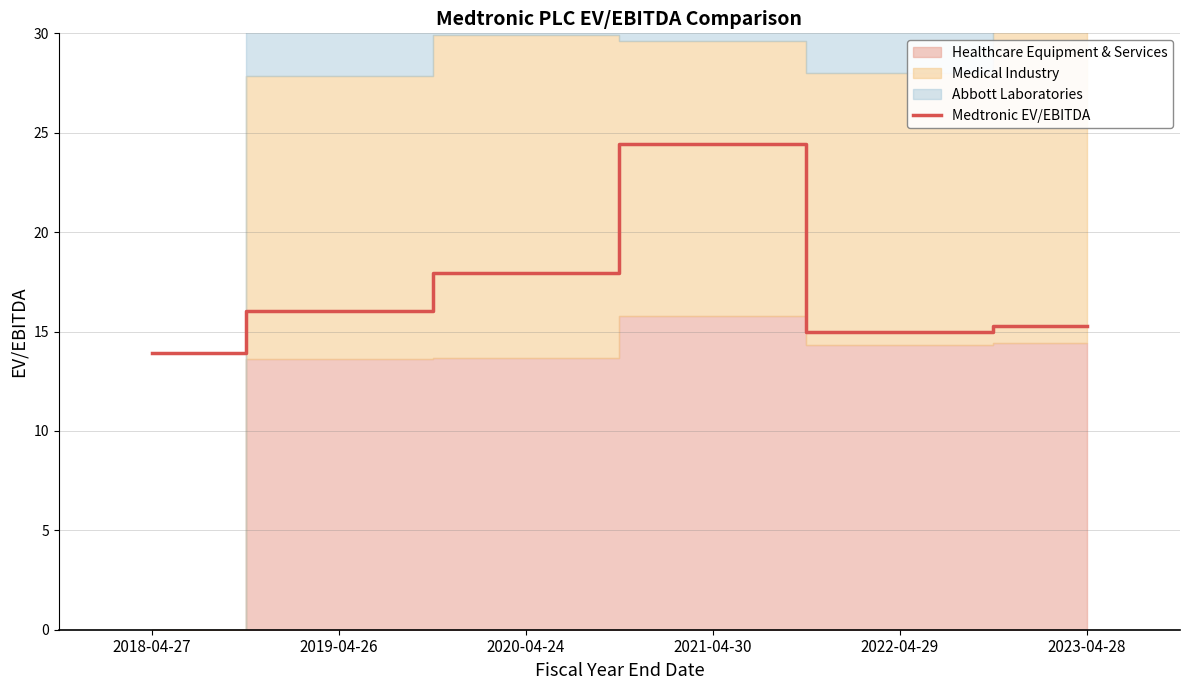

What is the change in value from 2019-04-26 to 2023-04-28?

-0.7